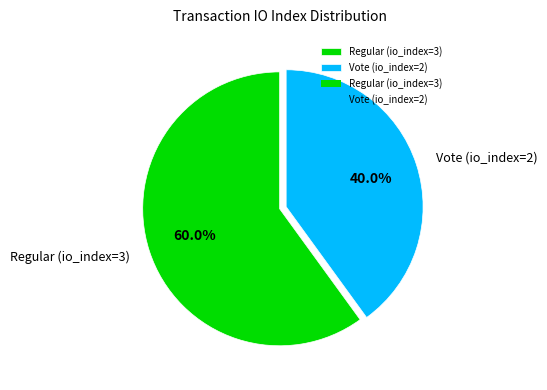

What percentage is the Vote (io_index=2) slice, to the nearest percent?

40%